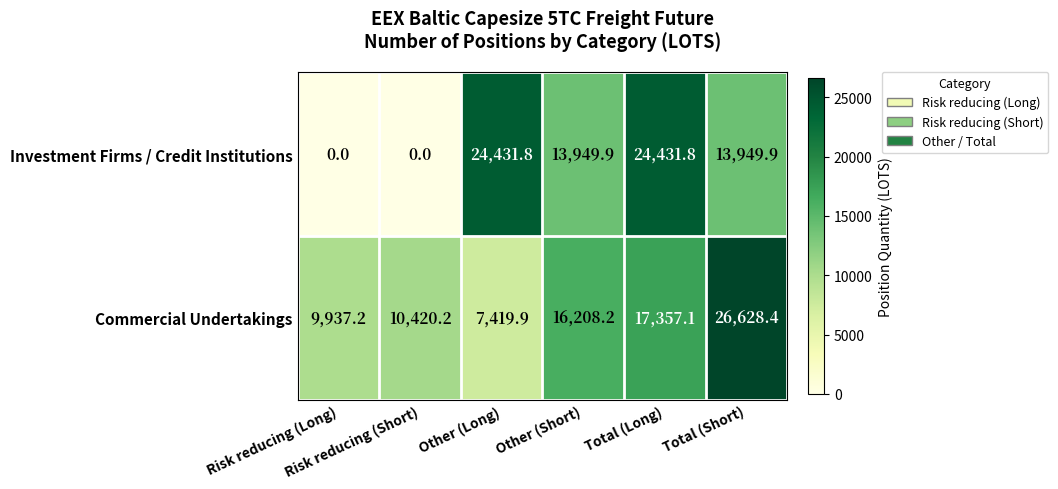

Rank the series by their maximum value, from lowest to highest.

Investment Firms / Credit Institutions, Commercial Undertakings